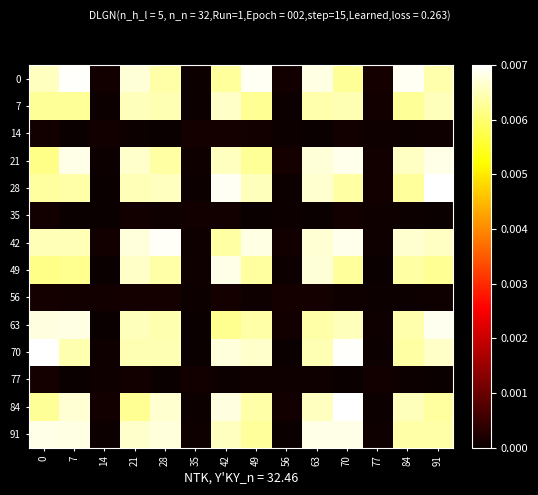

Rank the series by their maximum value, from highest to lowest.

28, 70, 84, 0, 42, 63, 21, 91, 49, 7, 14, 56, 77, 35